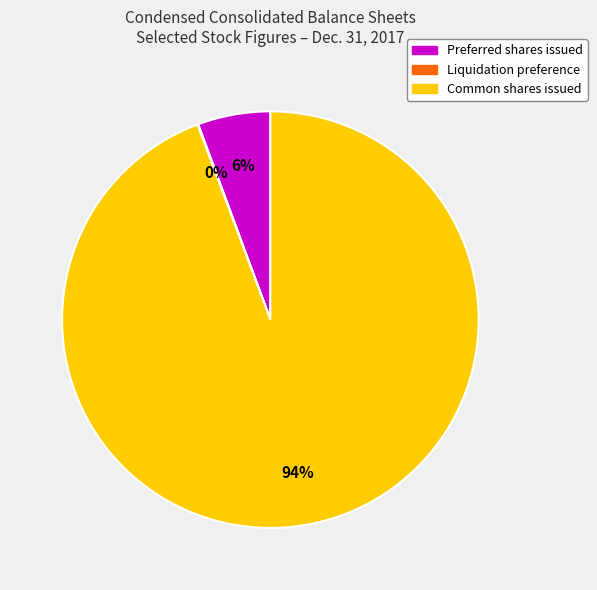

Is the sum of Common shares issued and Preferred shares issued greater than half?

Yes